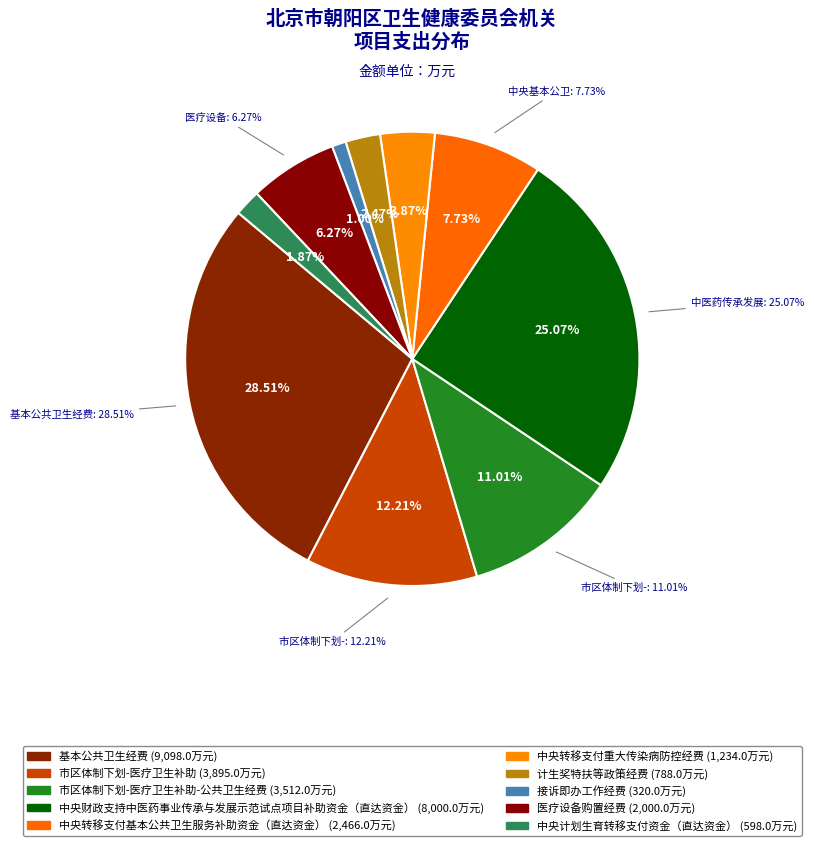

Does 中央财政支持中医药事业传承与发展示范试点项目补助资金（直达资金） represent more than half of the total?

No